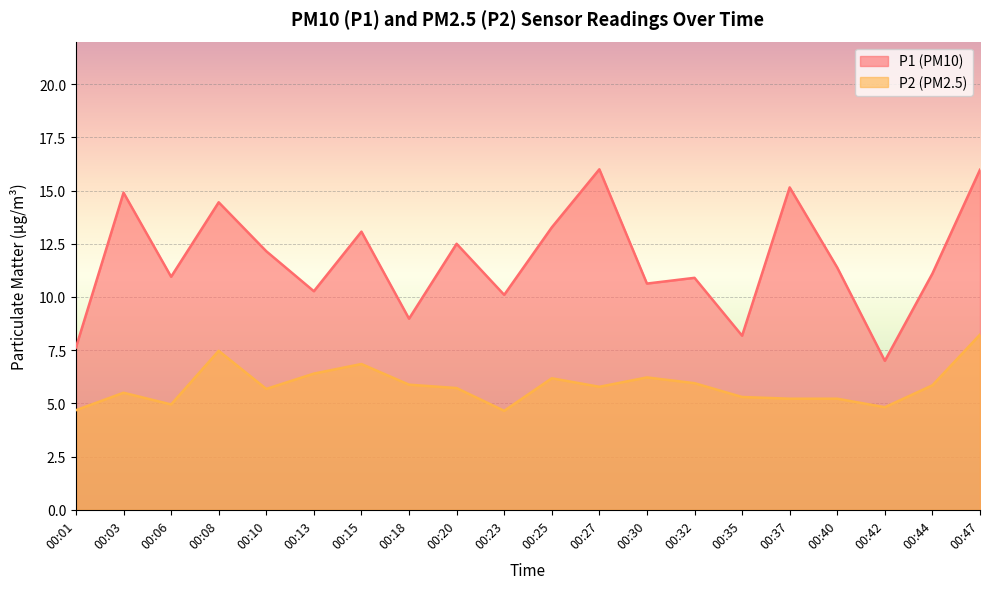

Rank the series at 00:25 from lowest to highest value.

P2, P1